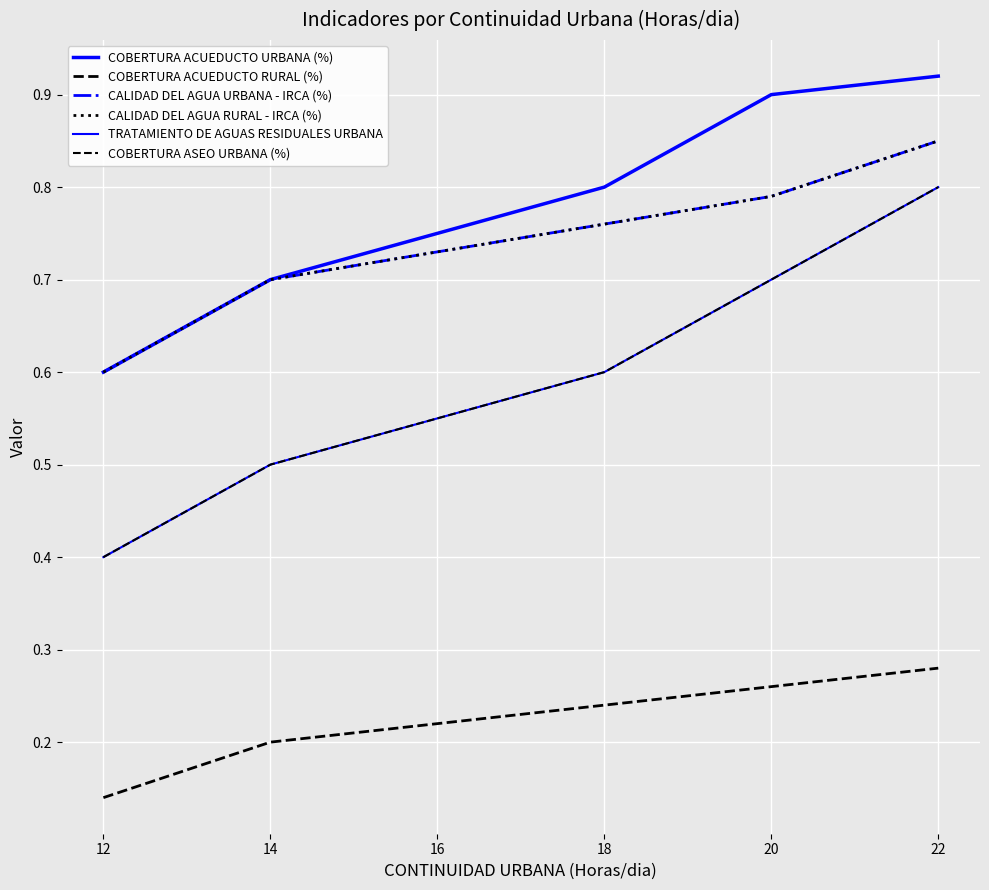

Does the chart have visible grid lines?

Yes